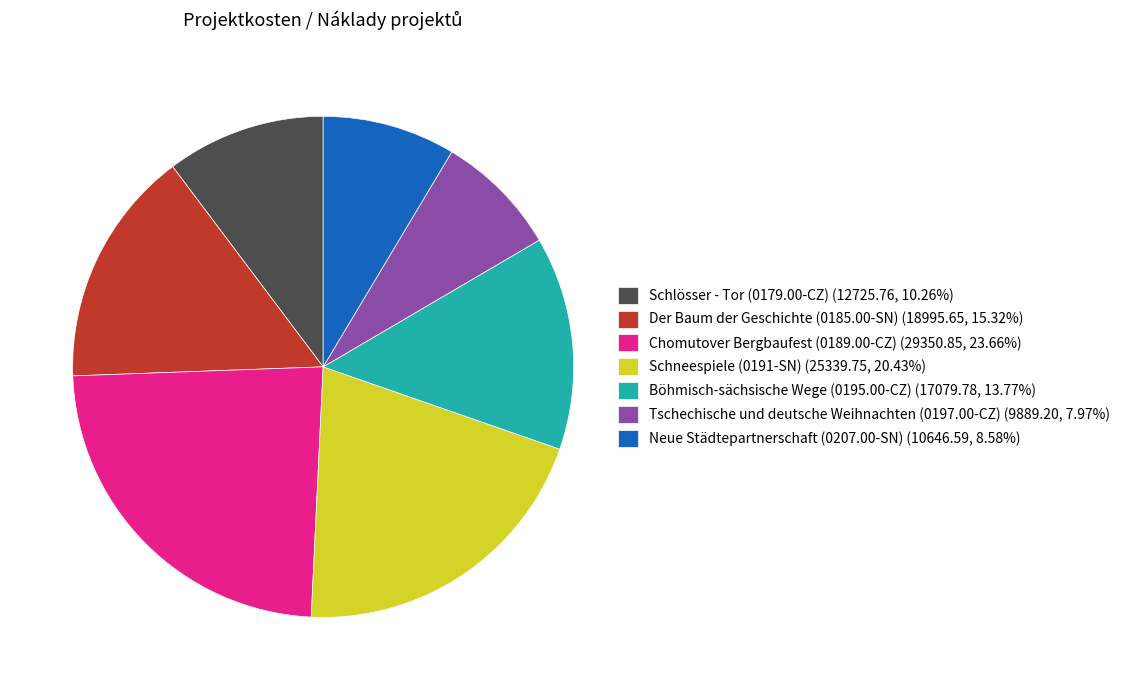

Do Chomutover Bergbaufest (0189.00-CZ) (29350.85, 23.66%) and Schneespiele (0191-SN) (25339.75, 20.43%) together represent more than half of the pie?

No